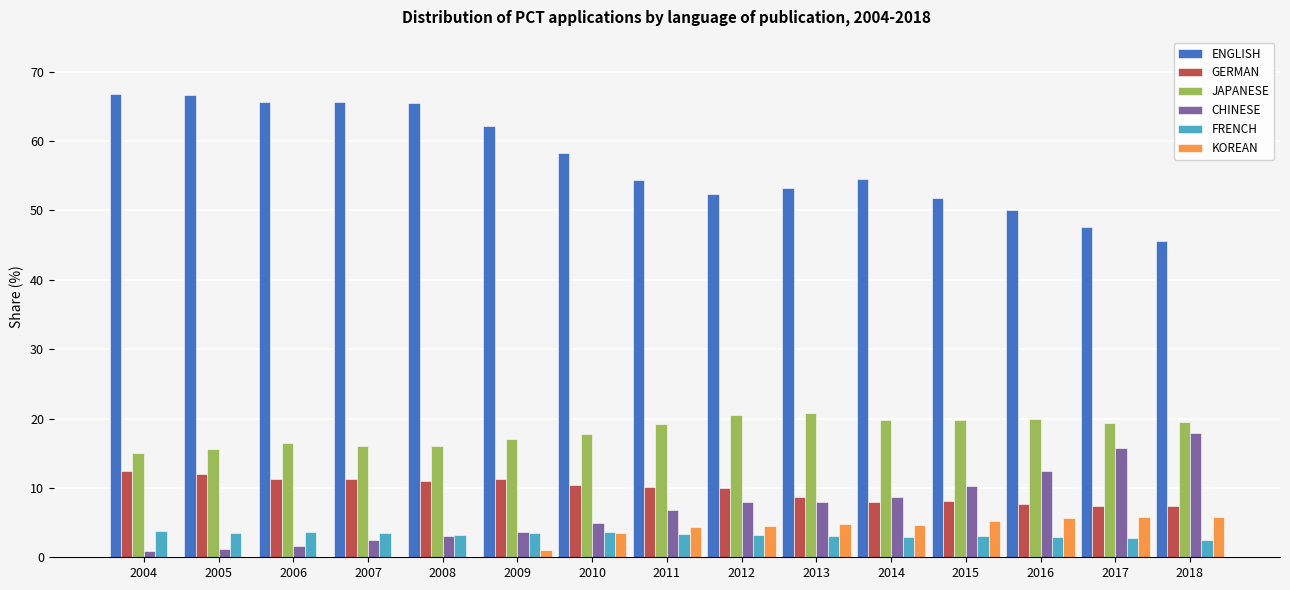

What is the total value across all series at 2006?

98.8